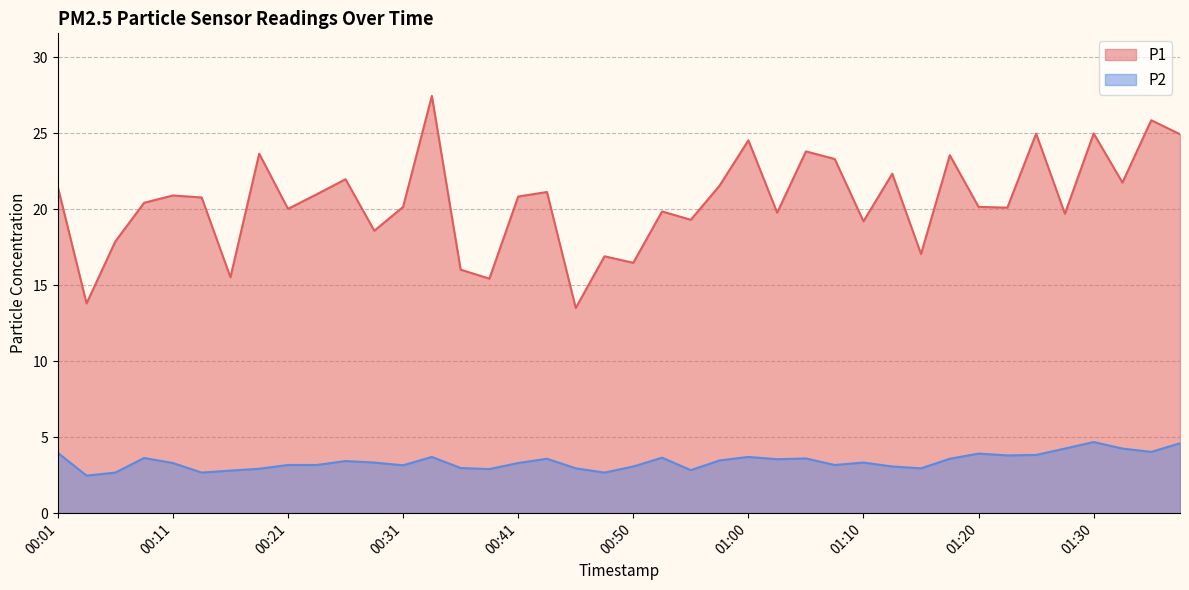

Reading left to right, transcribe all the data shown in this chart.

P1: 00:01=21.5	00:04=13.8	00:06=17.9	00:08=20.4	00:11=20.9	00:13=20.8	00:16=15.5	00:18=23.6	00:21=20.0	00:23=21.0	00:26=22.0	00:28=18.6	00:31=20.1	00:33=27.4	00:36=16.0	00:38=15.4	00:41=20.8	00:43=21.1	00:45=13.5	00:48=16.9	00:50=16.5	00:53=19.9	00:55=19.3	00:58=21.6	01:00=24.5	01:03=19.8	01:05=23.8	01:07=23.3	01:10=19.2	01:12=22.3	01:15=17.1	01:17=23.6	01:20=20.1	01:22=20.1	01:25=25.0	01:27=19.7	01:30=25.0	01:32=21.8	01:35=25.9	01:37=24.9
P2: 00:01=4.0	00:04=2.5	00:06=2.7	00:08=3.6	00:11=3.3	00:13=2.7	00:16=2.8	00:18=2.9	00:21=3.2	00:23=3.2	00:26=3.4	00:28=3.3	00:31=3.1	00:33=3.7	00:36=3.0	00:38=2.9	00:41=3.3	00:43=3.6	00:45=3.0	00:48=2.7	00:50=3.1	00:53=3.6	00:55=2.8	00:58=3.5	01:00=3.7	01:03=3.5	01:05=3.6	01:07=3.2	01:10=3.3	01:12=3.1	01:15=3.0	01:17=3.6	01:20=3.9	01:22=3.8	01:25=3.8	01:27=4.2	01:30=4.7	01:32=4.2	01:35=4.0	01:37=4.6